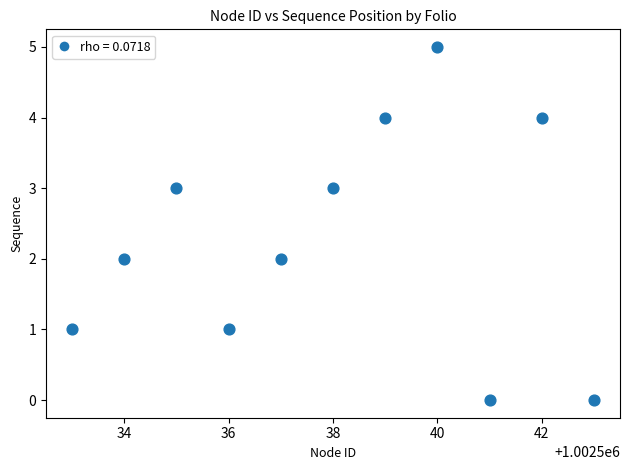

What is the range of X values (max minus min)?

10